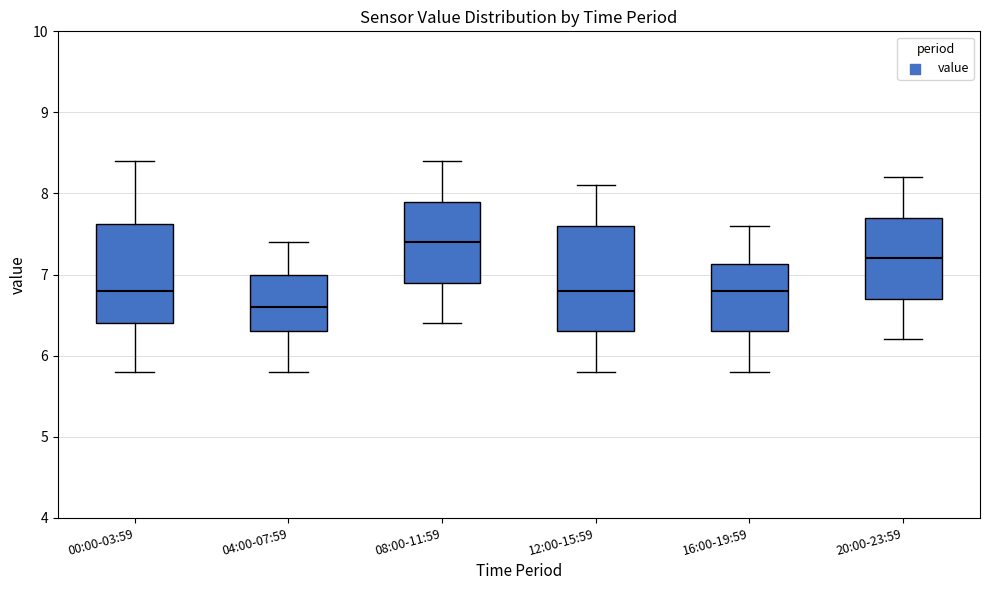

Reading left to right, transcribe this box plot: for each box, give where its median line is, the range the box spans, and where its two whiskers end, as read against the y-axis. The values are not printed on the chart, so give them approximately, as read against the axis.

00:00-03:59: median 6.8, box 6.4 to 7.6, whiskers 5.8 to 8.4
04:00-07:59: median 6.6, box 6.3 to 7.0, whiskers 5.8 to 7.4
08:00-11:59: median 7.4, box 6.9 to 7.9, whiskers 6.4 to 8.4
12:00-15:59: median 6.8, box 6.3 to 7.6, whiskers 5.8 to 8.1
16:00-19:59: median 6.8, box 6.3 to 7.1, whiskers 5.8 to 7.6
20:00-23:59: median 7.2, box 6.7 to 7.7, whiskers 6.2 to 8.2